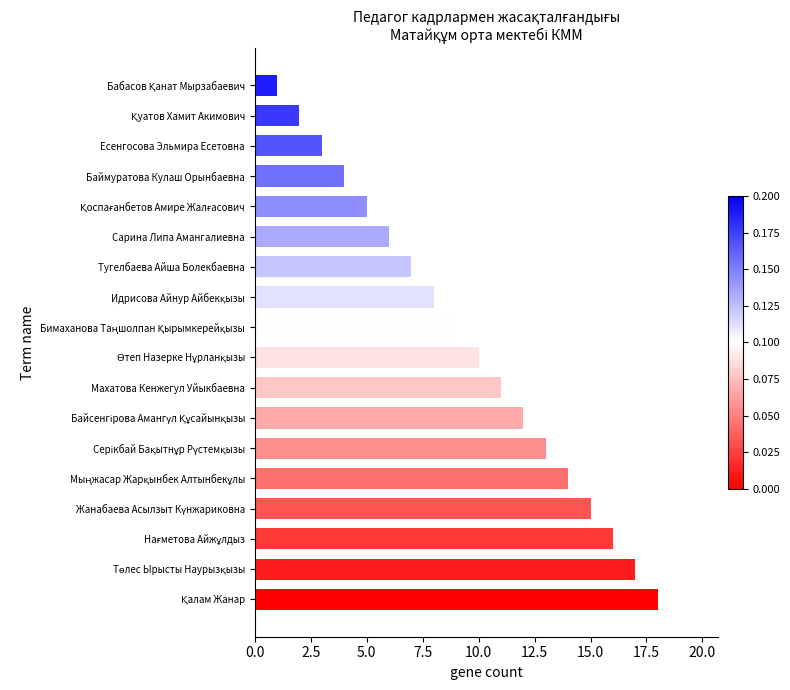

True or false: the data shows 9 at Сарина Липа Амангалиевна.

False